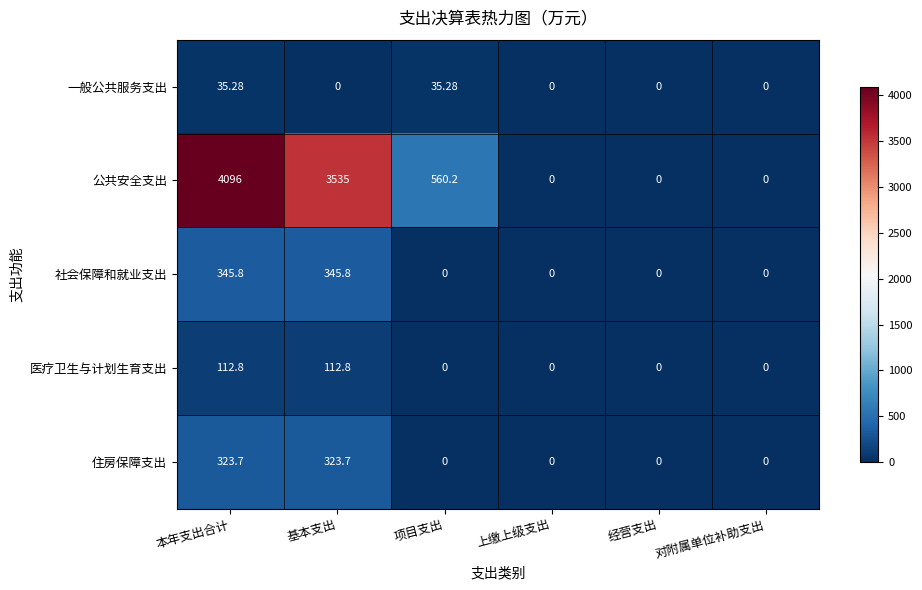

Which series changed the most between 基本支出 and 项目支出?

公共安全支出